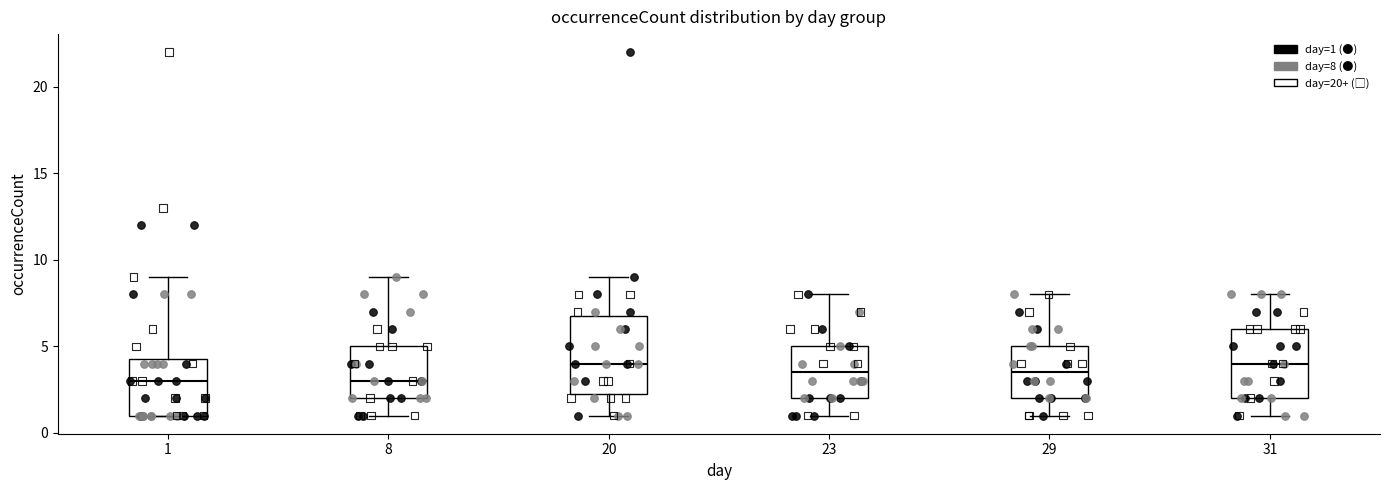

Reading left to right, read every box against the y-axis: the position of its median line, the range the box covers, and the ends of its whiskers. The values are not printed on the chart, so give them approximately, as read against the axis.

1: median 3.0, box 1.0 to 4.5, whiskers 1.0 to 9.0
8: median 3.0, box 2.0 to 5.0, whiskers 1.0 to 9.0
20: median 4.0, box 2.5 to 7.0, whiskers 1.0 to 9.0
23: median 3.5, box 2.0 to 5.0, whiskers 1.0 to 8.0
29: median 3.5, box 2.0 to 5.0, whiskers 1.0 to 8.0
31: median 4.0, box 2.0 to 6.0, whiskers 1.0 to 8.0